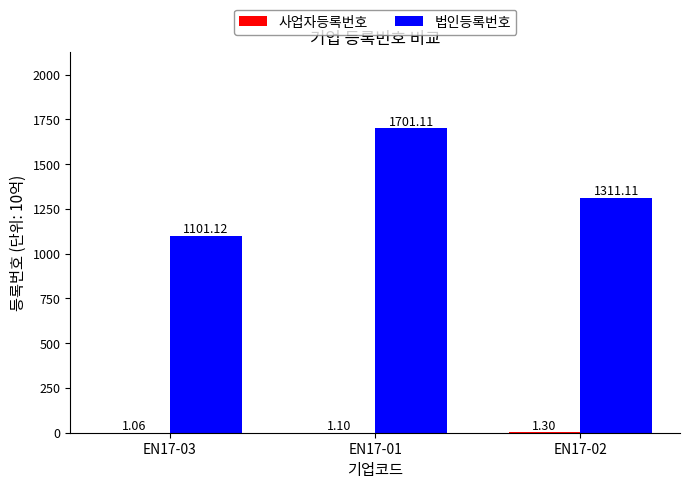

Are the bars grouped side by side (vs. stacked)?

Yes